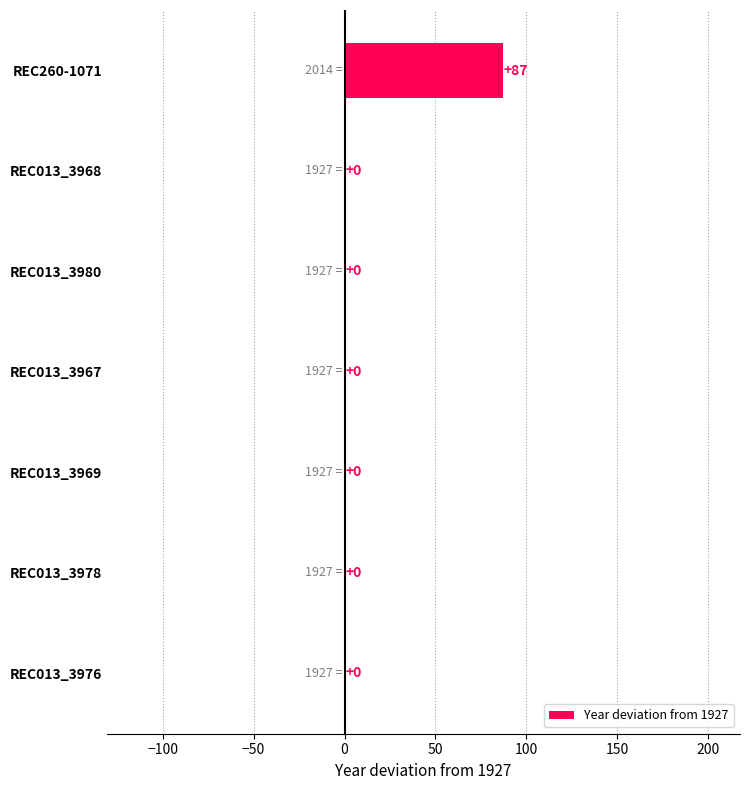

At which category does the chart reach its peak across all series?

REC260-1071